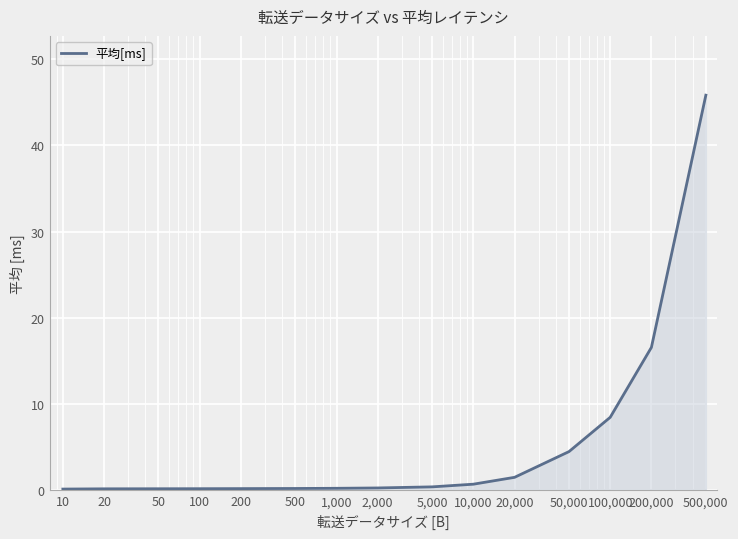

What is the smallest value displayed?

0.2